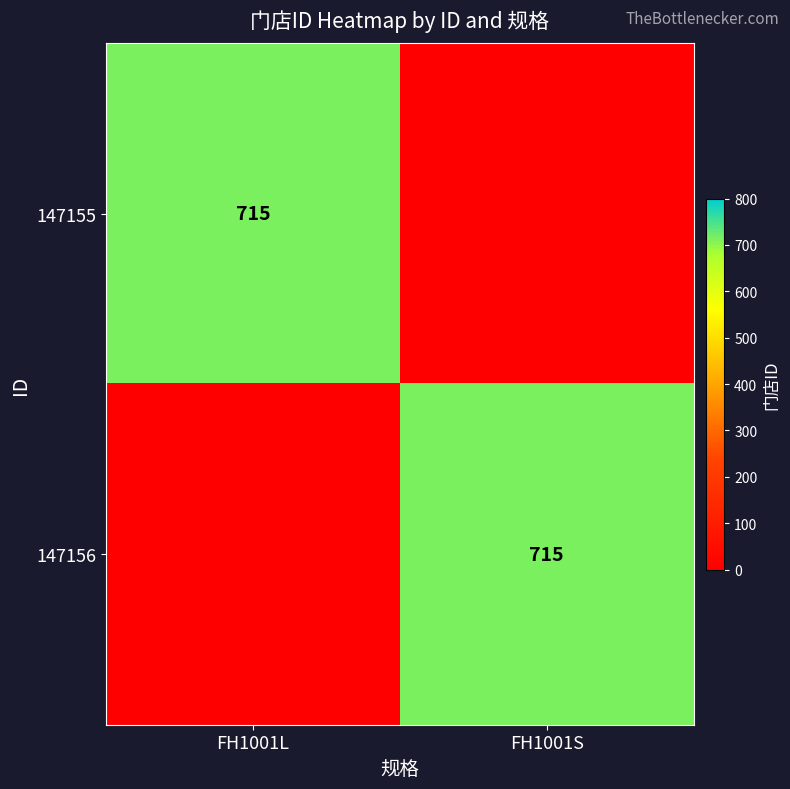

What is the spread (max minus min) of values at FH1001S?

715